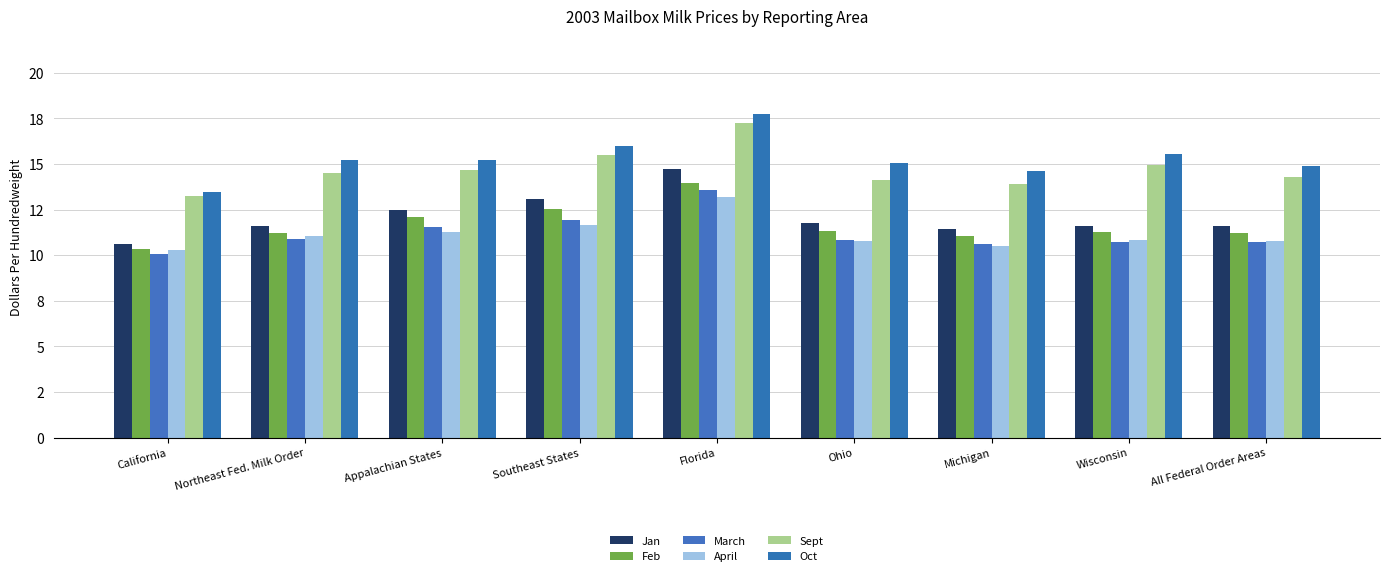

At which category is the sum across all series the highest?

Florida